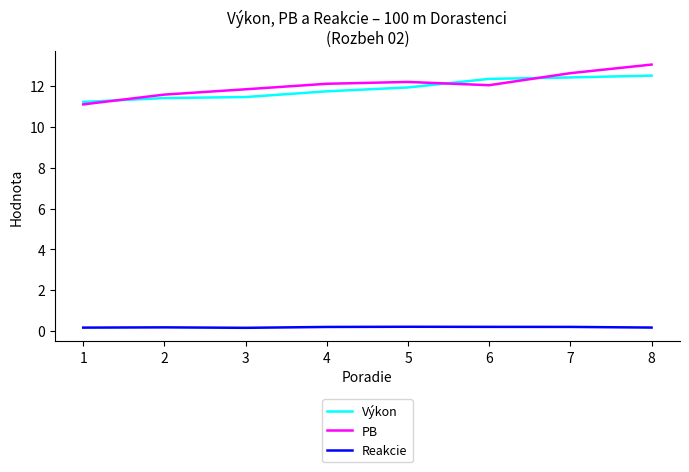

True or false: Reakcie and PB cross at least once.

False